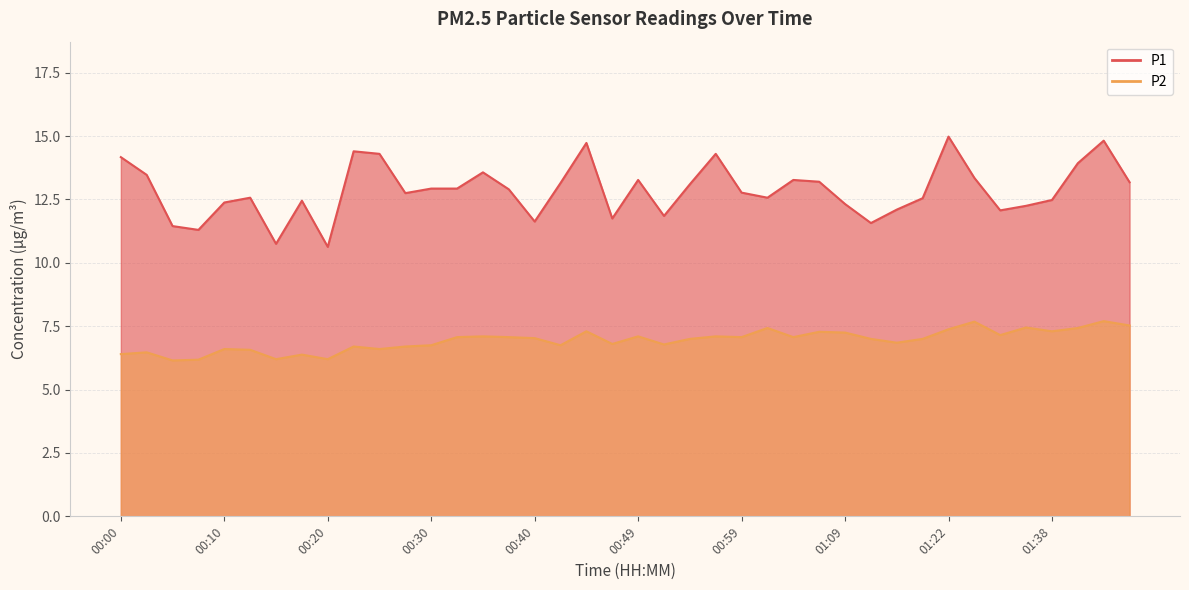

What is the maximum value for P2?

7.7